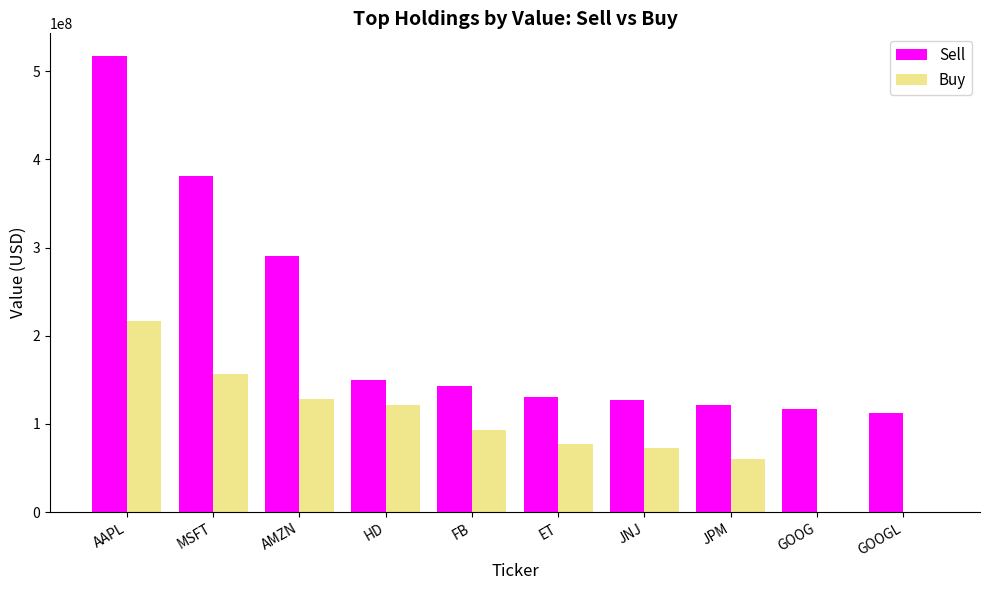

What is the difference between the Buy values at AMZN and JPM?

67494000